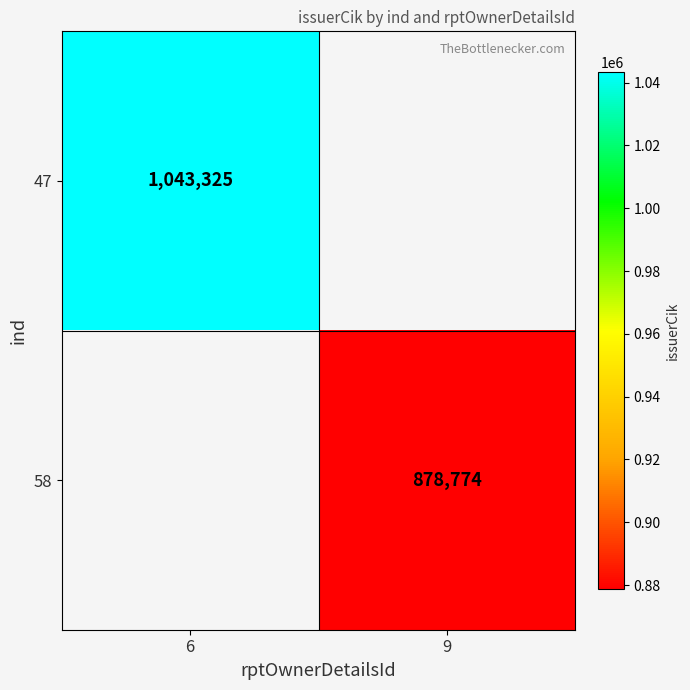

The value of 47 at 6 is 1579492.0. True or false?

False